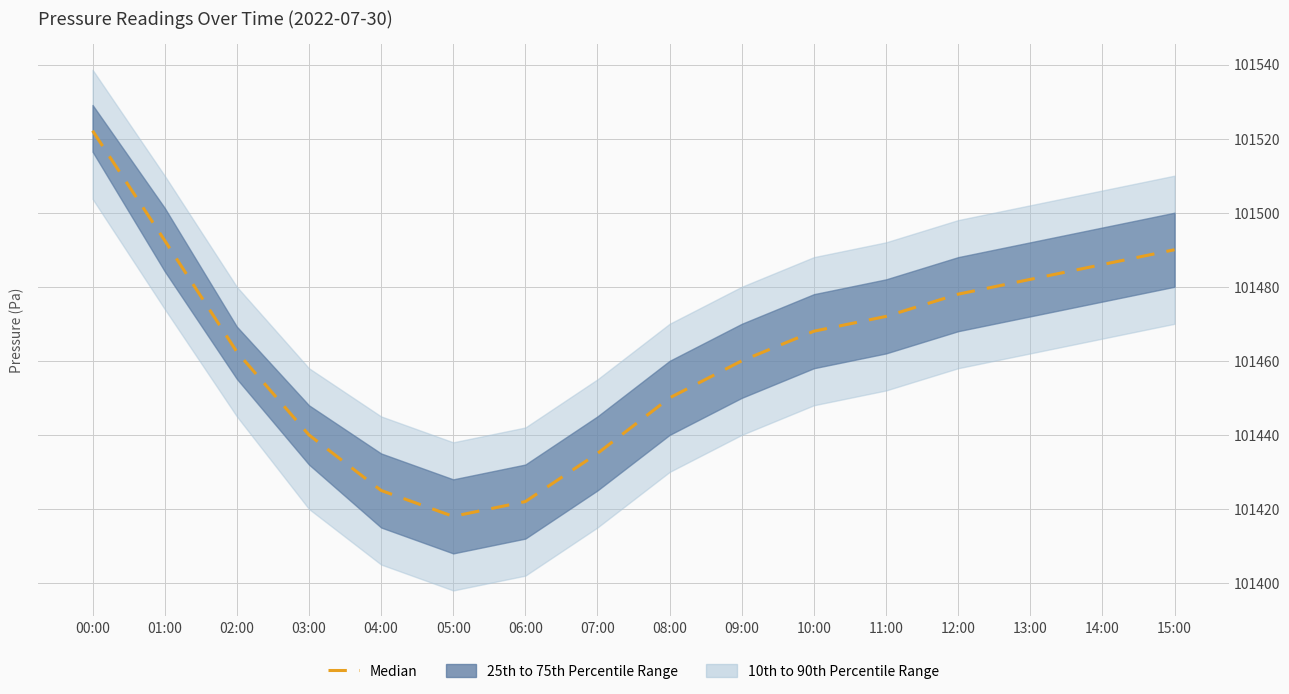

Reading left to right, transcribe all the data shown in this chart.

101522.1	101492.5	101462.4	101440.0	101425.0	101418.0	101422.0	101435.0	101450.0	101460.0	101468.0	101472.0	101478.0	101482.0	101486.0	101490.0